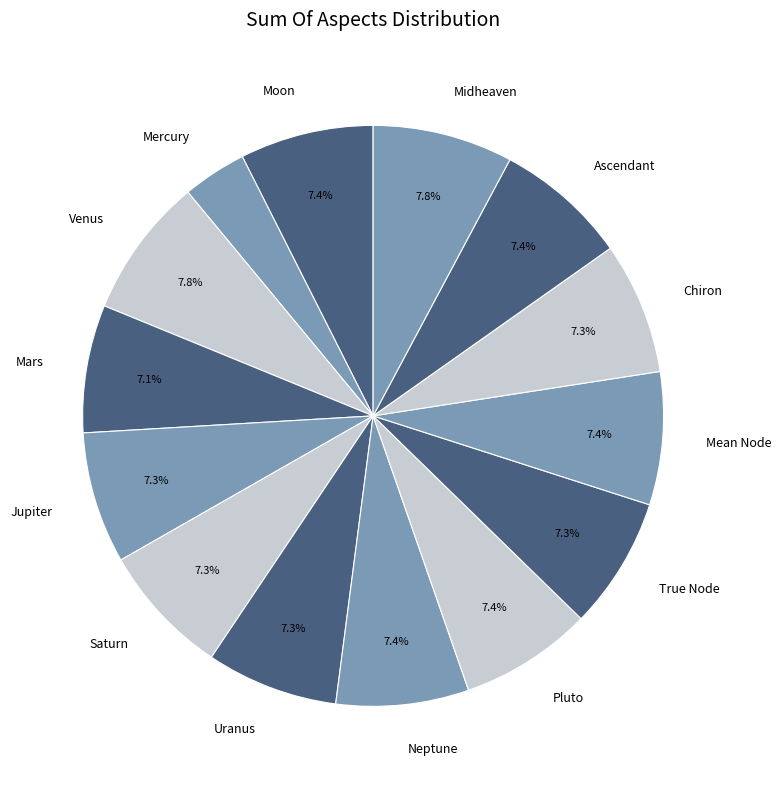

Which slice is the smallest?

Mercury